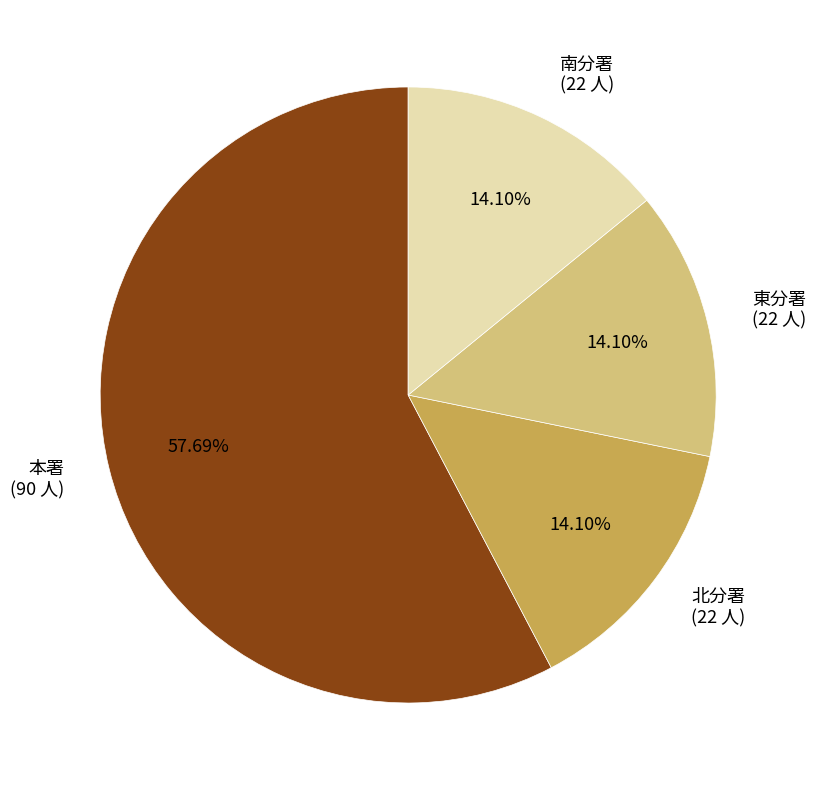

What is the ratio of the value at 北分署 to the value at 東分署?

1.0